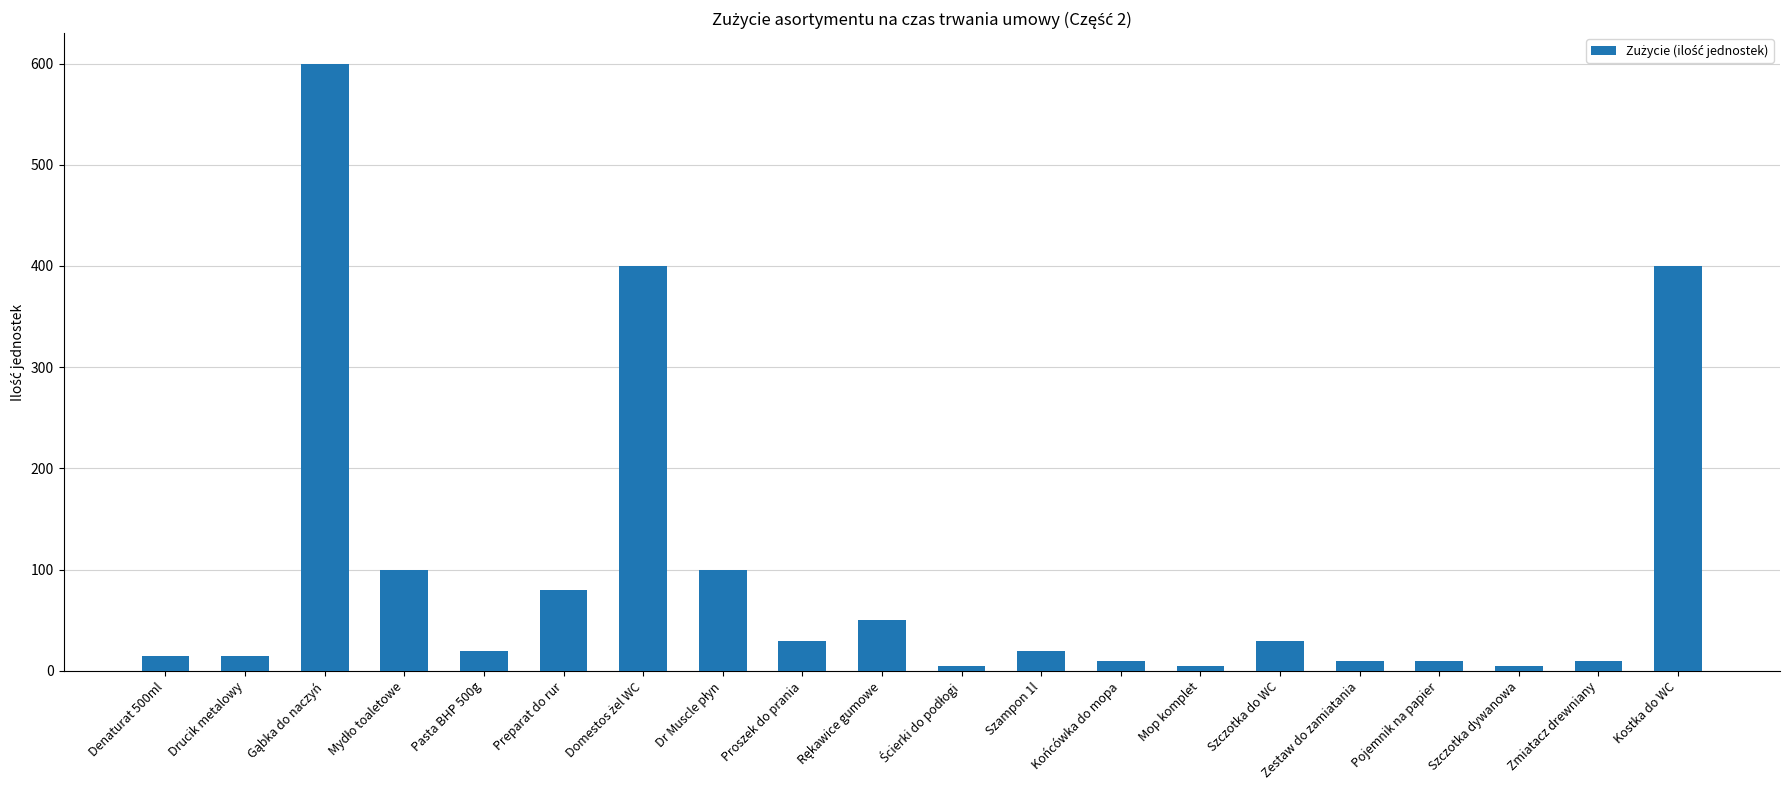

The value at Kostka do WC is 662. True or false?

False